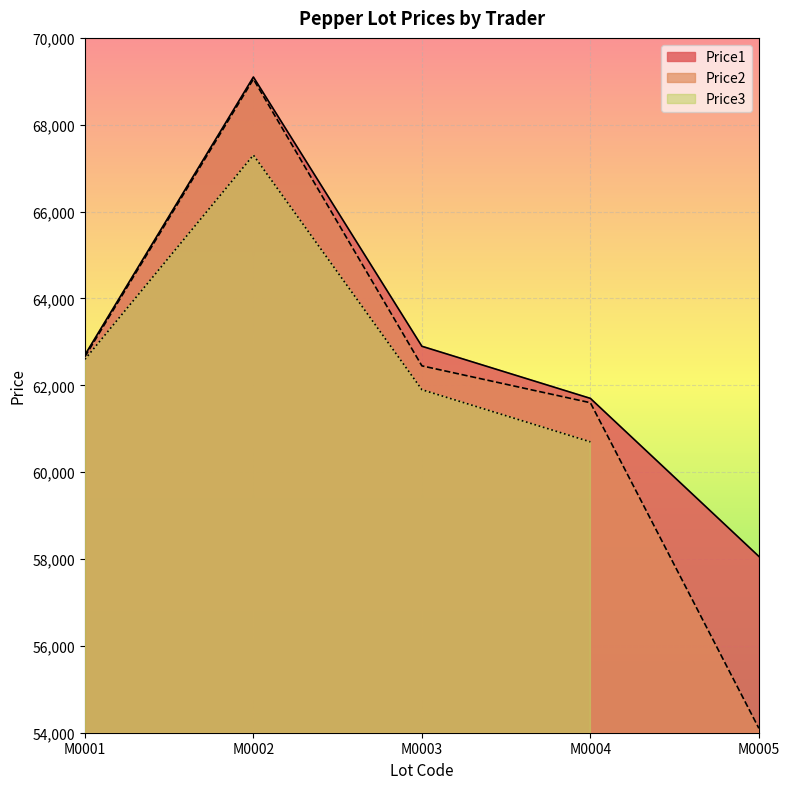

What is the sum of the Price2 values at M0002 and M0003?

131498